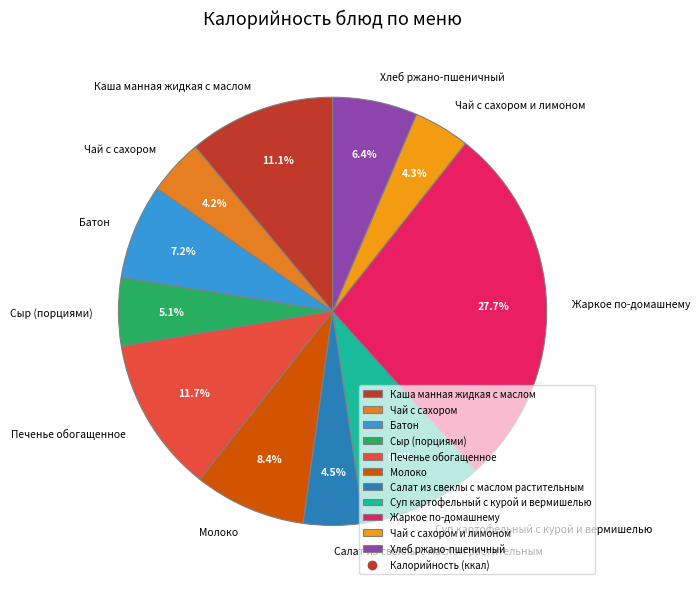

What portion of the pie excludes Жаркое по-домашнему?

72.3%